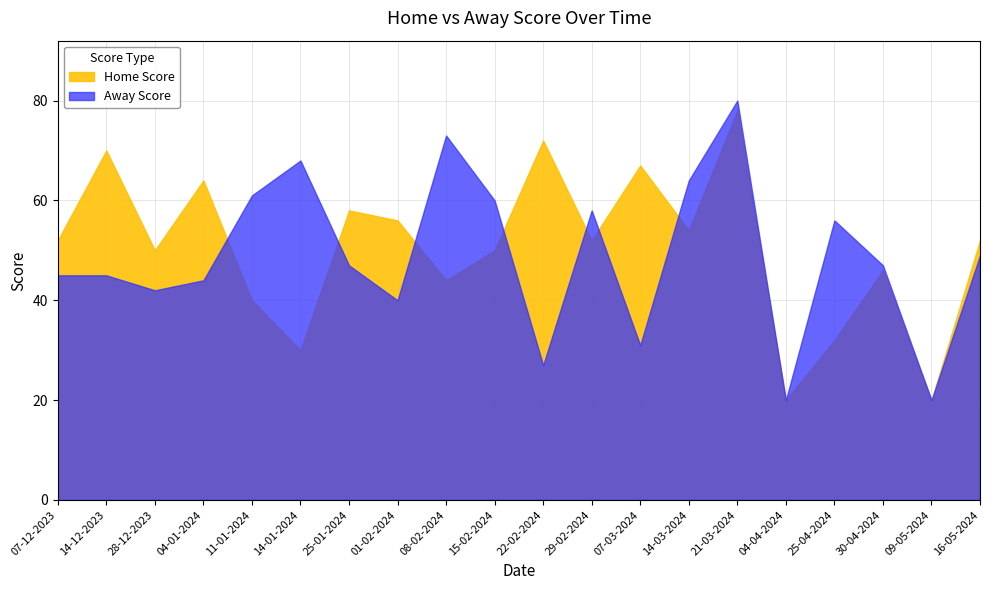

In Home Score, how many points are lower than both neighbors (excluding endpoints)?

7